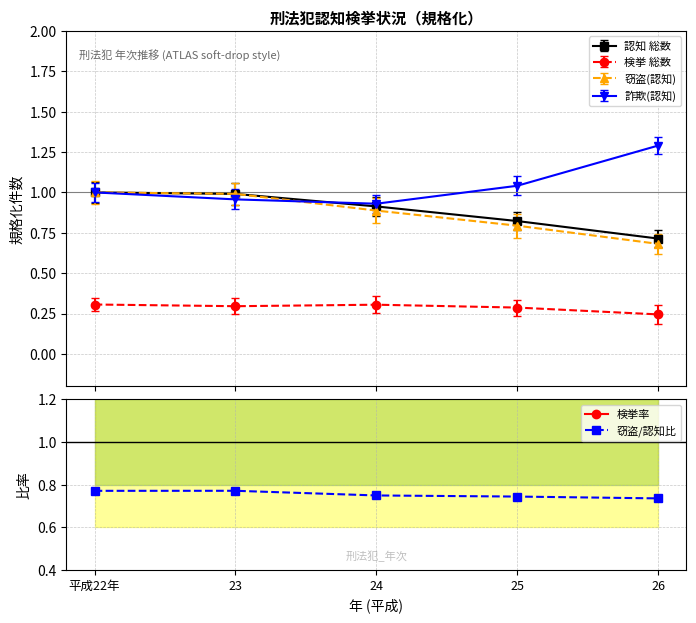

At which label is 窃盗/認知比 closest to 0?

26